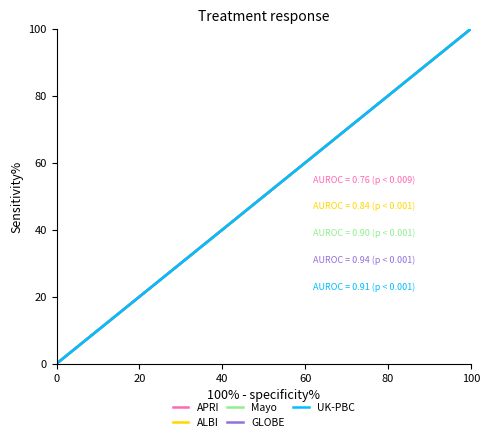

How many times do GLOBE and ALBI cross each other?

2